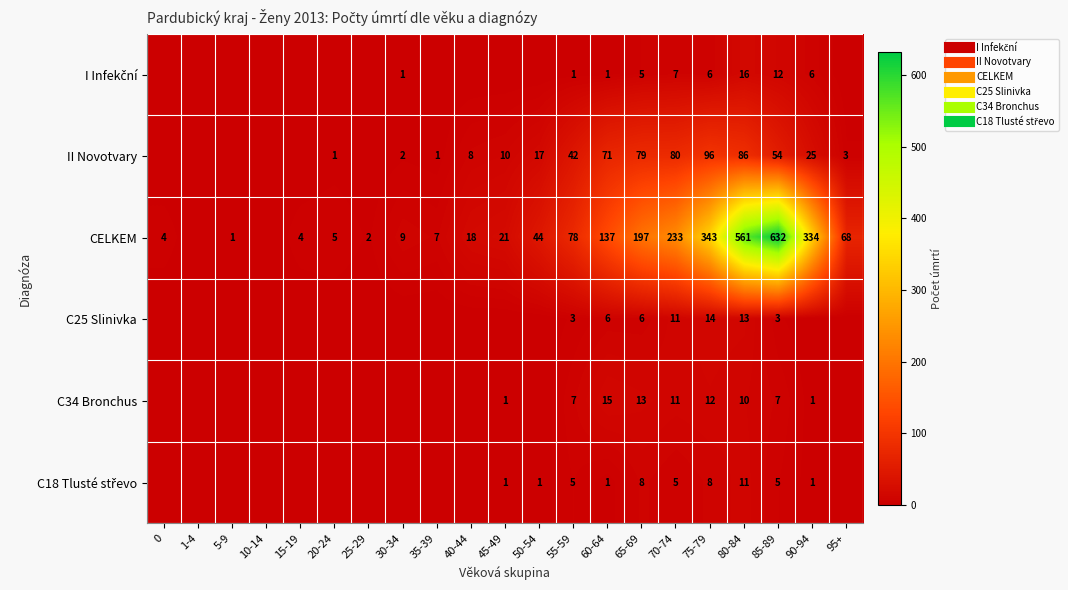

True or false: C18 Tlusté střevo has a value of 16 at 80-84.

False